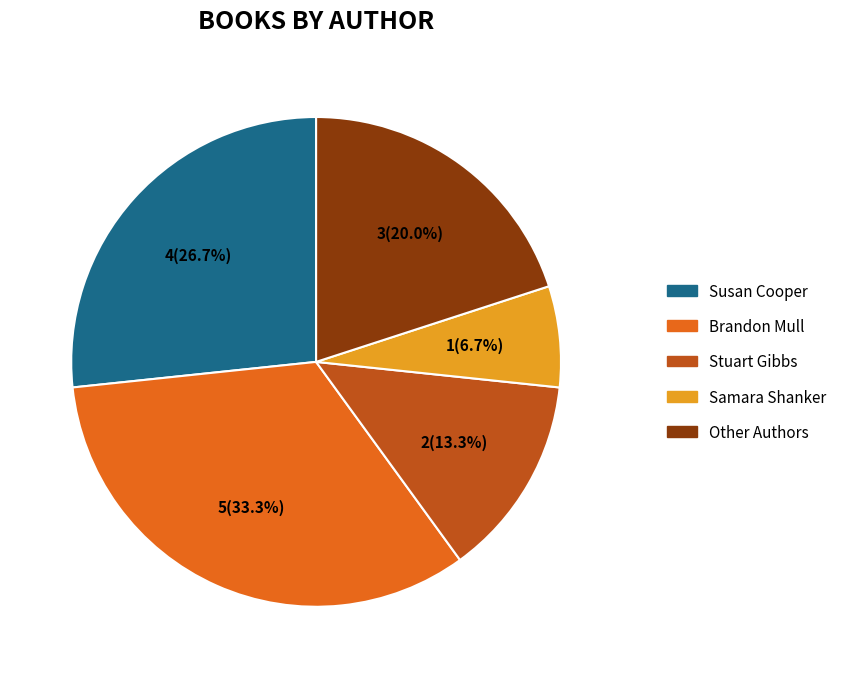

Does any single category account for the majority?

No